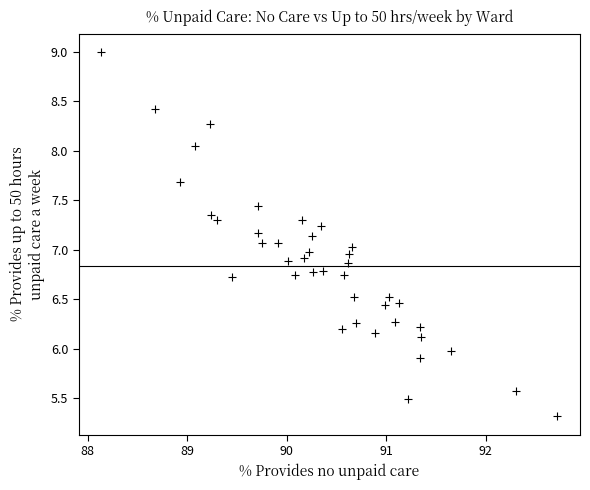

What is the range of Y values (max minus min)?

3.7